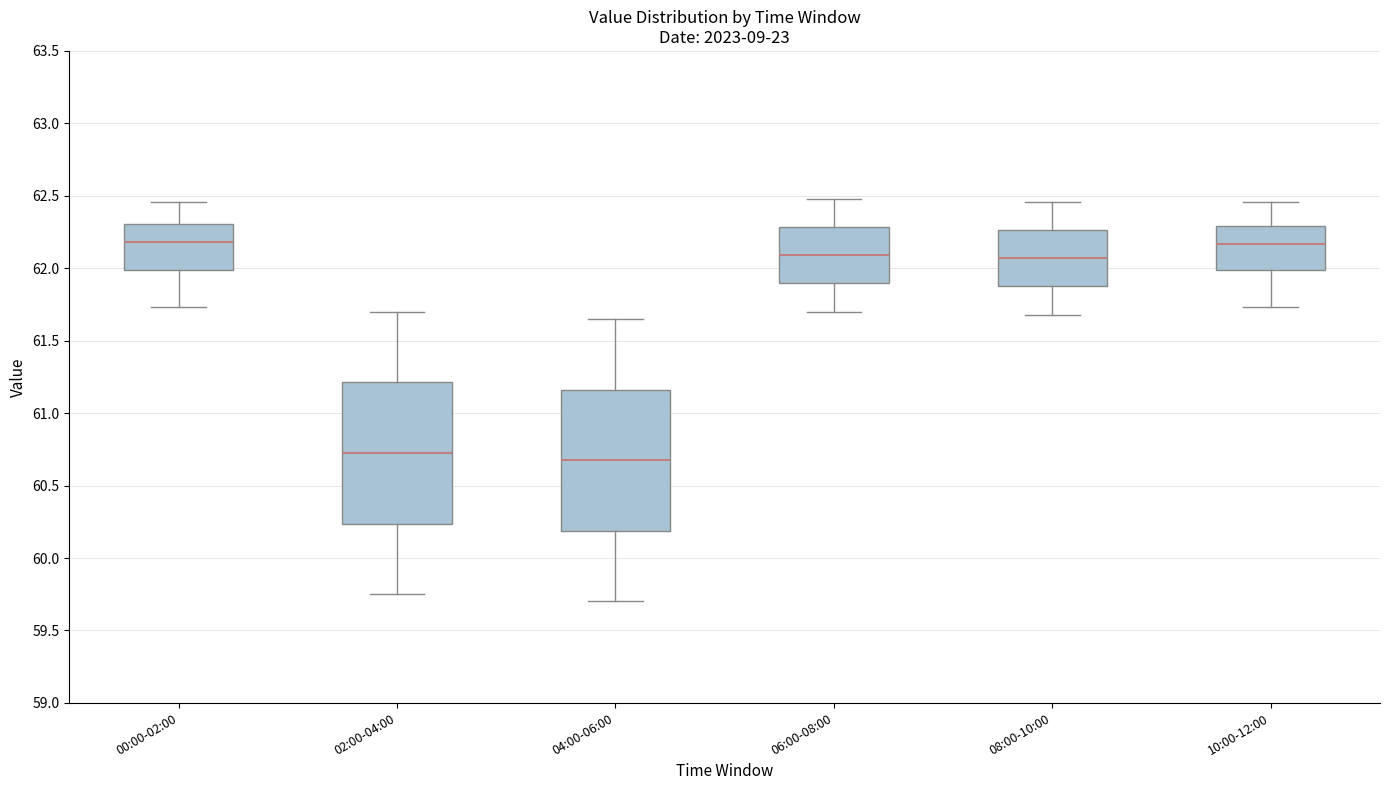

Where is the upper edge of the box for 06:00-08:00 on the y-axis? The values are not printed on the chart, so give them approximately, as read against the axis.

62.30